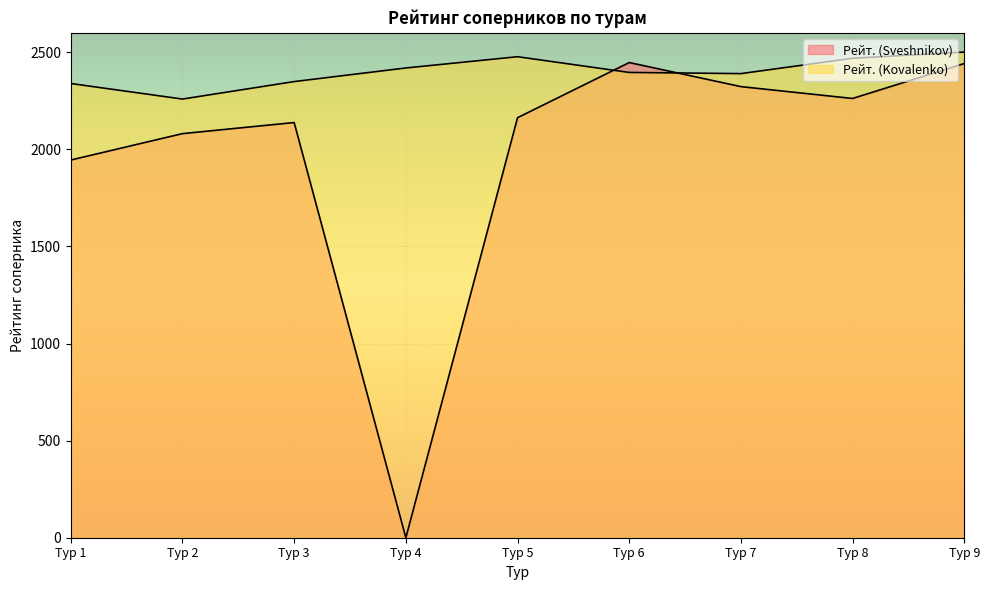

At which label does Рейт. (Sveshnikov) reach its peak?

Тур 6